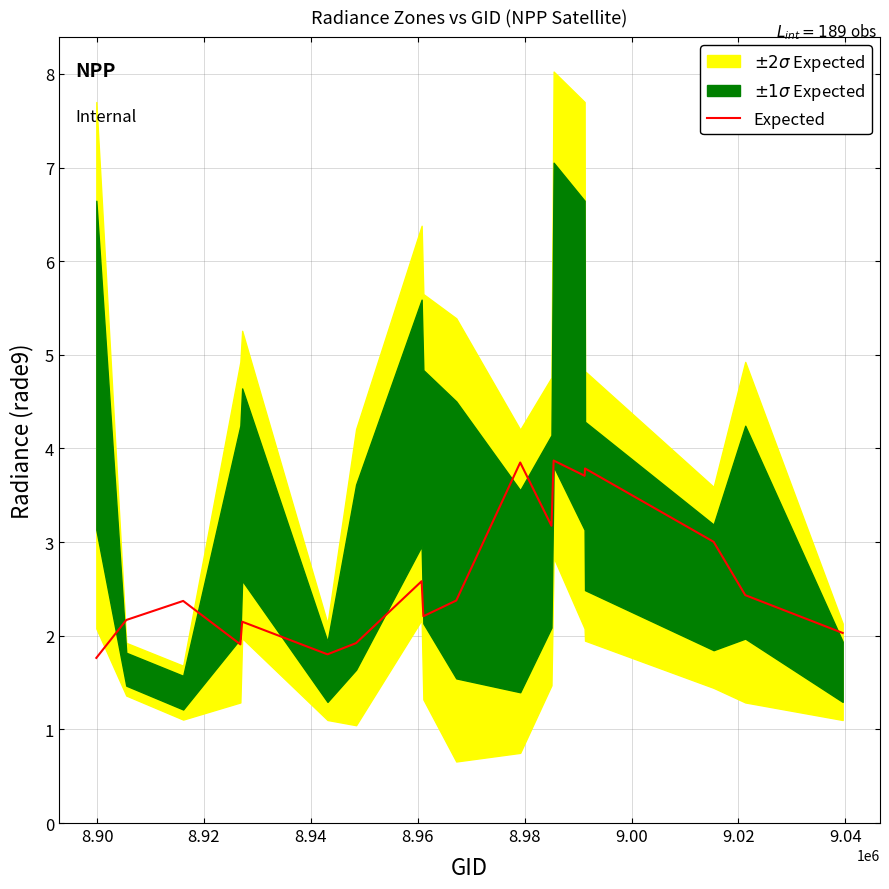

How many data points are less than 2?

4